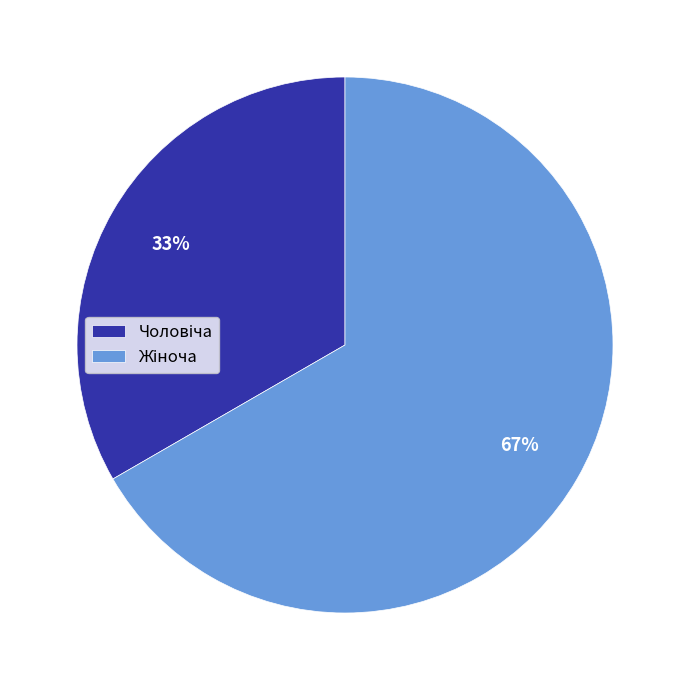

How many segments does this pie chart have?

2